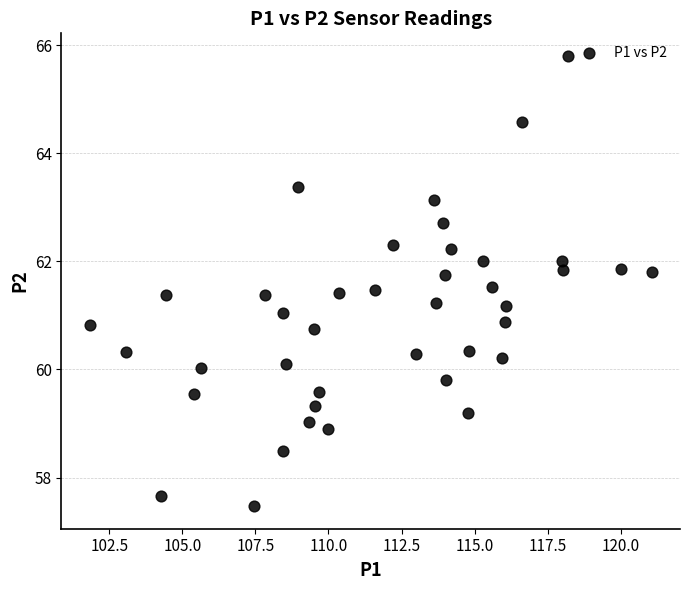

What is the range of Y values (max minus min)?

8.3